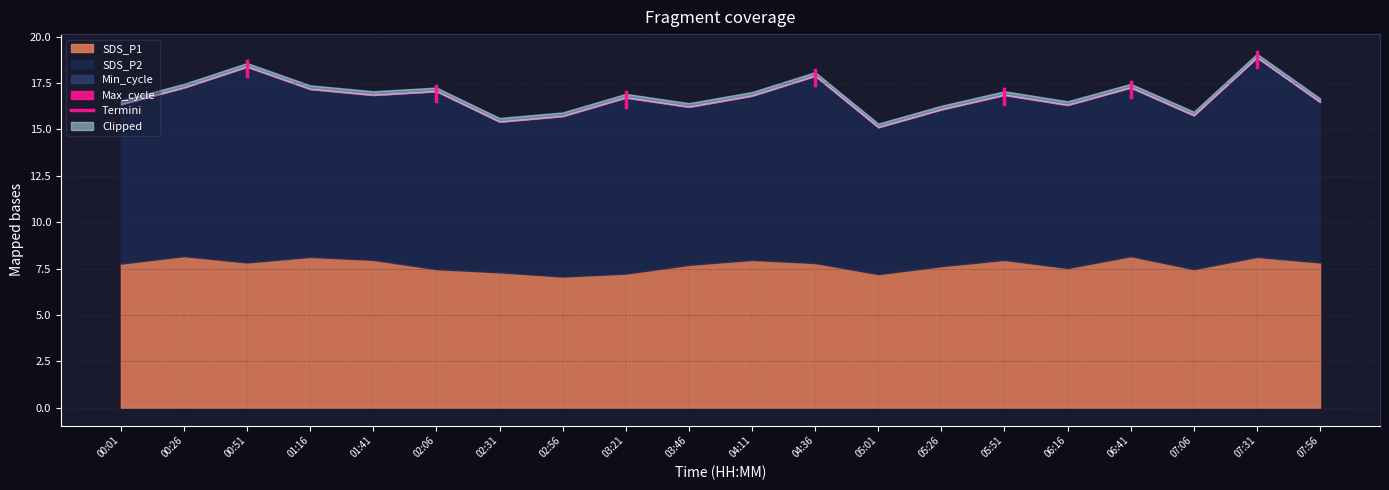

What is the highest value of the SDS_P1 series?

8.2